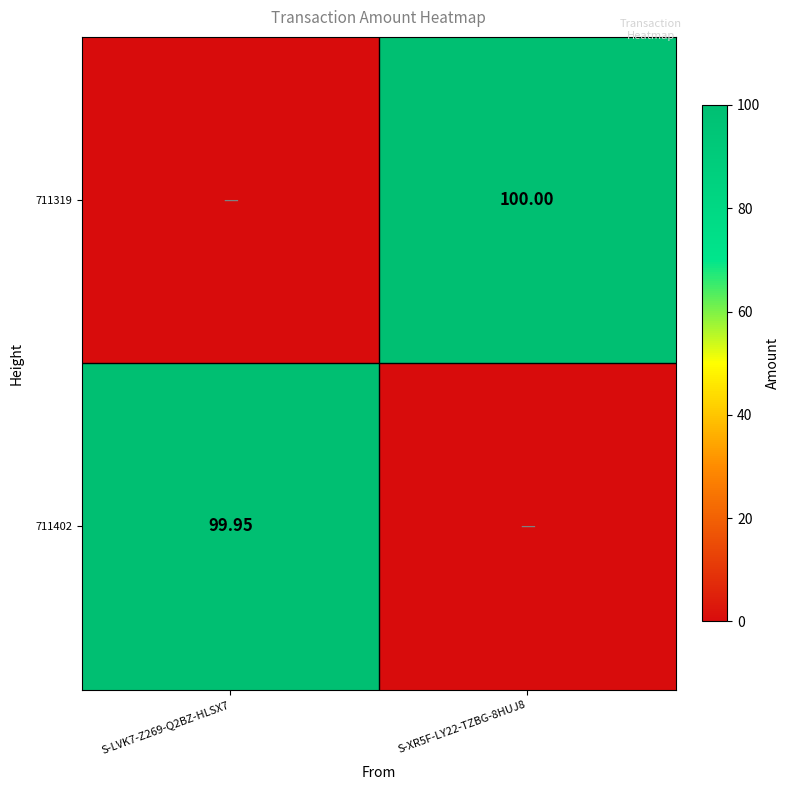

Is the value of 711319 at S-XR5F-LY22-TZBG-8HUJ8 greater than the value of 711402 at S-LVK7-Z269-Q2BZ-HLSX7?

Yes